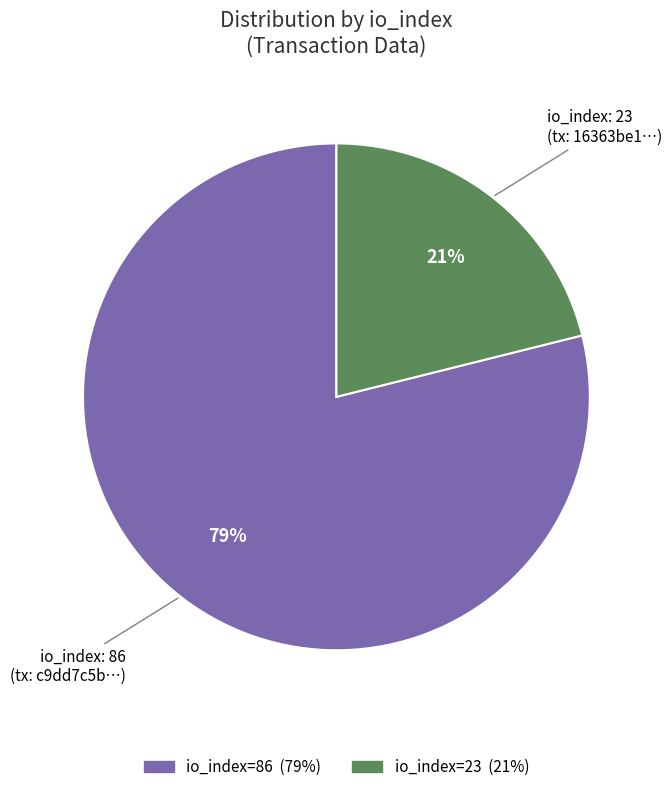

To the nearest percent, what is the average slice percentage?

50%